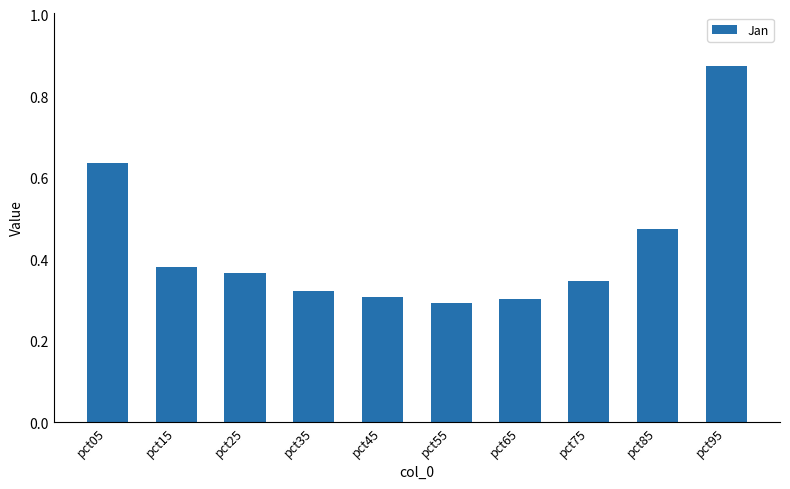

How many bars are there in total?

10